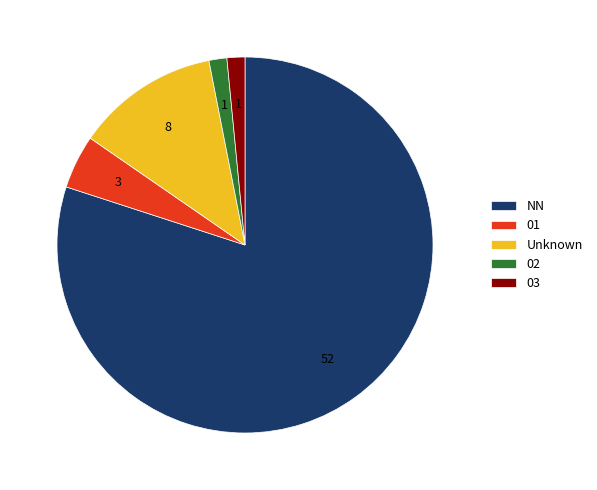

Is it true that 01 is 5% of the pie?

True